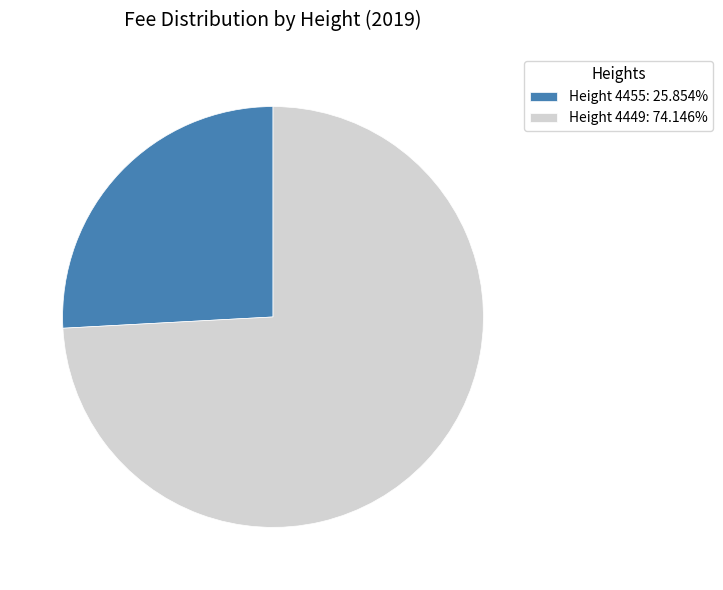

Combined, do Height 4449: 74.146% and Height 4455: 25.854% account for over 50%?

Yes